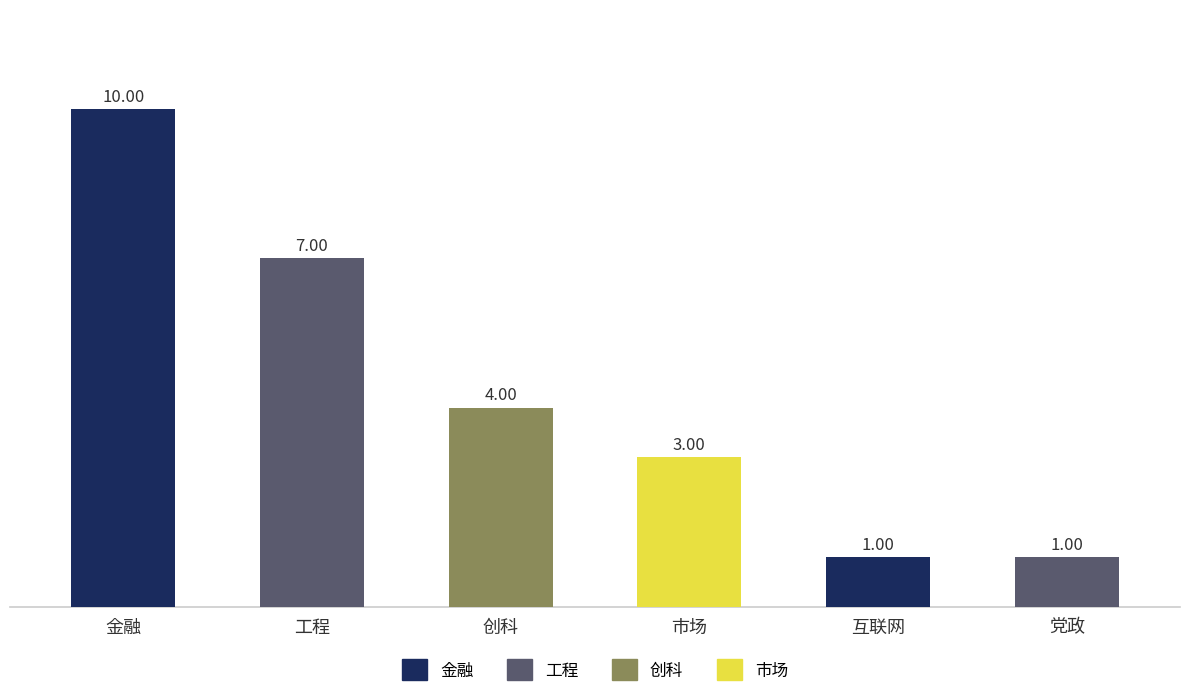

At which label does the data first exceed 4?

金融